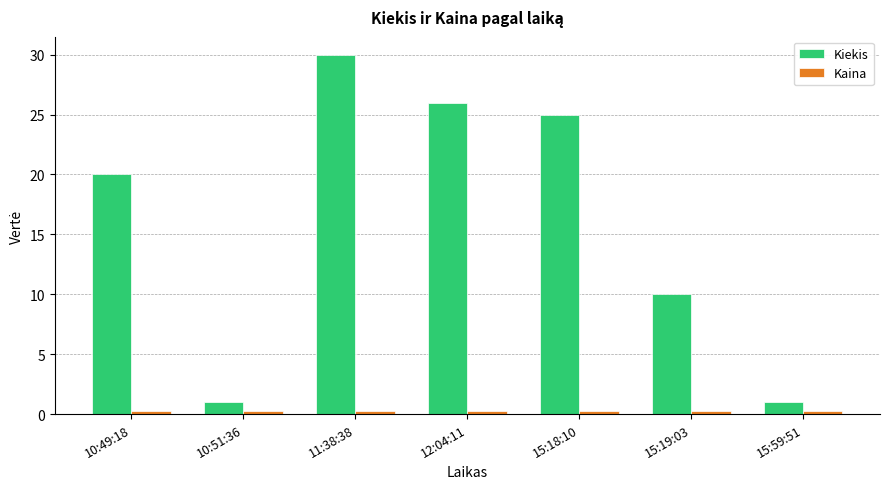

The value of Kiekis at 15:59:51 is 1.0. True or false?

True